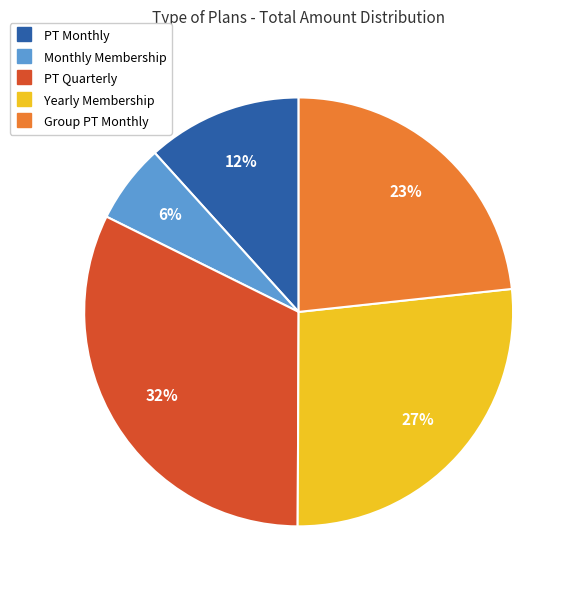

Does any single category account for the majority?

No